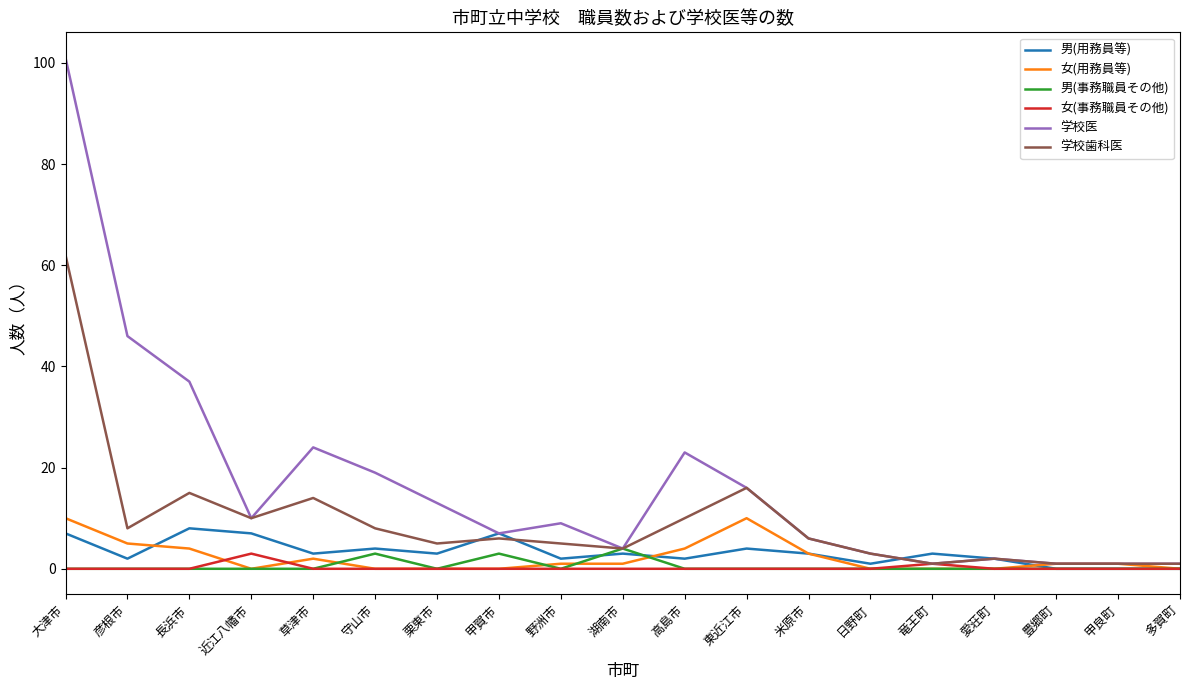

What position from the left is 湖南市?

10